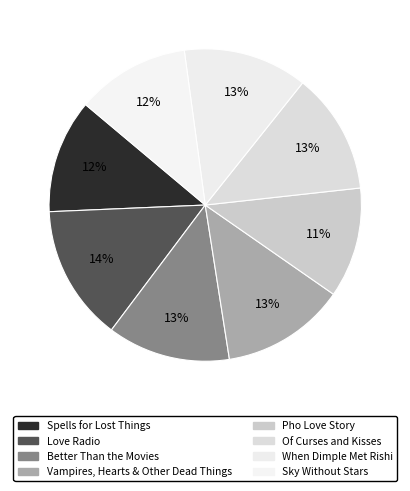

Rank the categories by value from lowest to highest.

Pho Love Story, Sky Without Stars, Spells for Lost Things, Of Curses and Kisses, Better Than the Movies, Vampires, Hearts & Other Dead Things, When Dimple Met Rishi, Love Radio